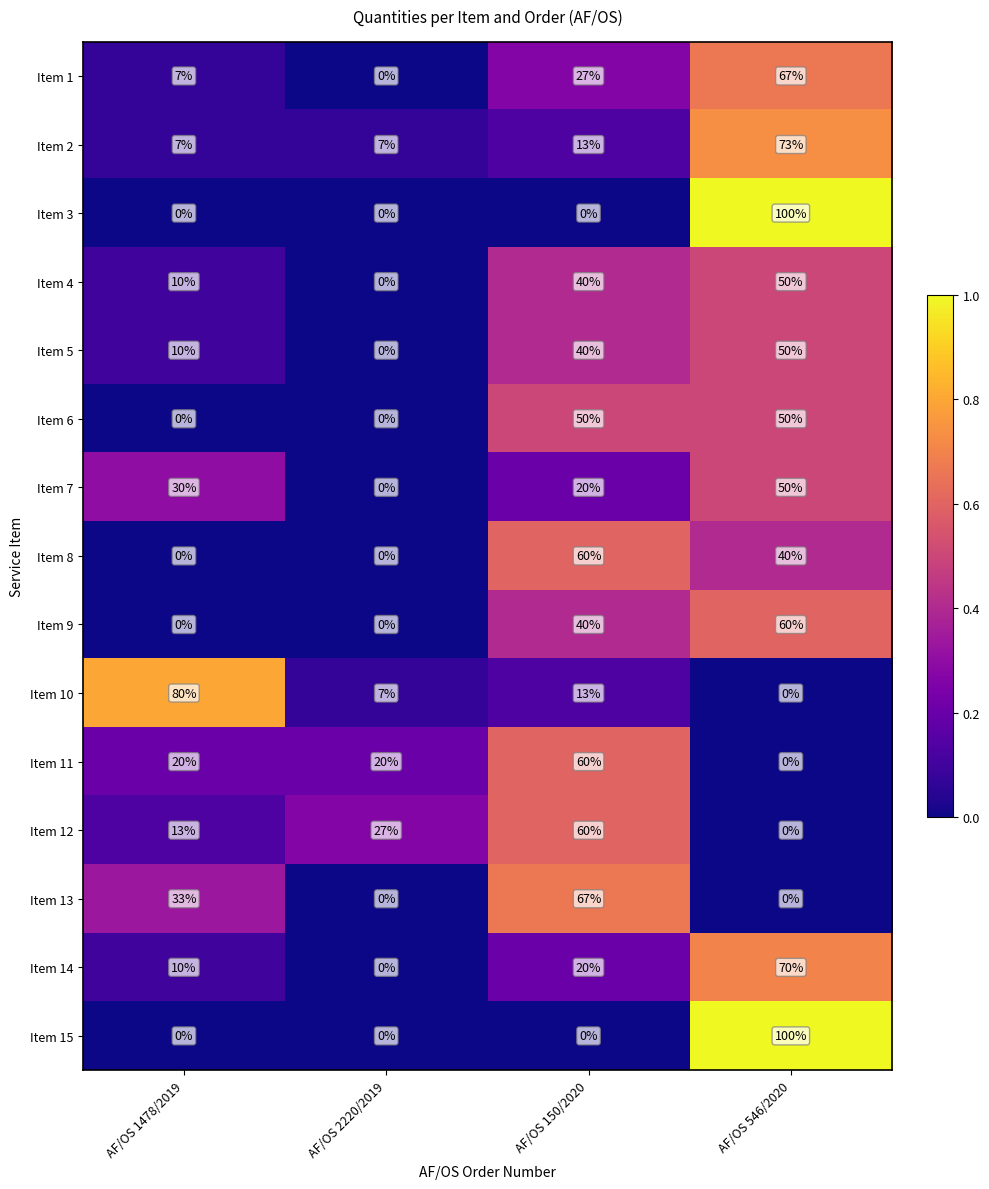

Which category has the highest value across all series?

AF/OS 546/2020